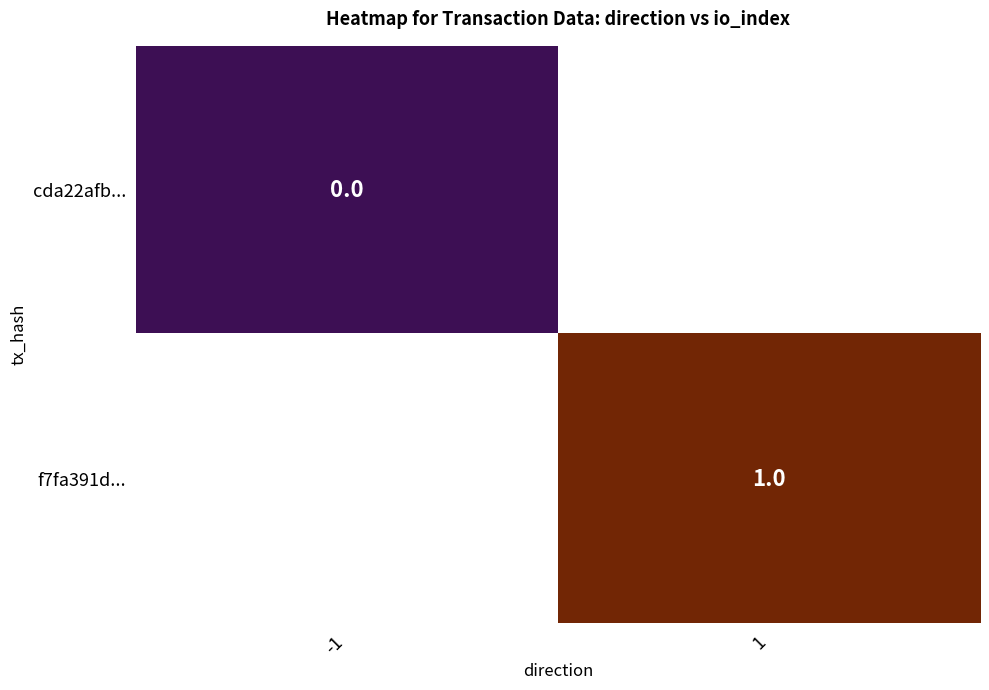

Which has a higher value, 1 or -1?

-1